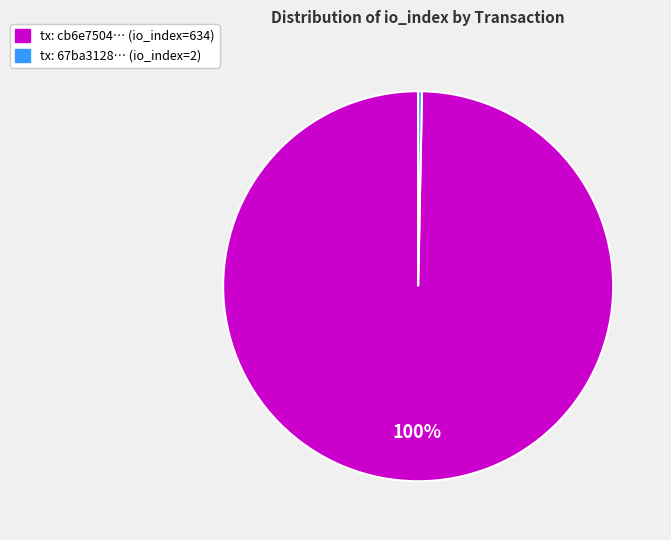

Which has a higher value, tx: cb6e7504… (io_index=634) or tx: 67ba3128… (io_index=2)?

tx: cb6e7504… (io_index=634)